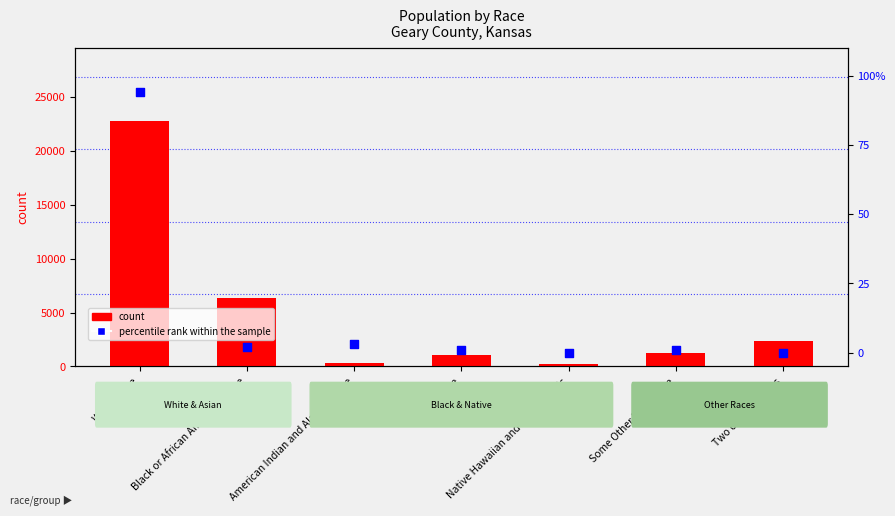

Which series has the widest spread of Y values?

count